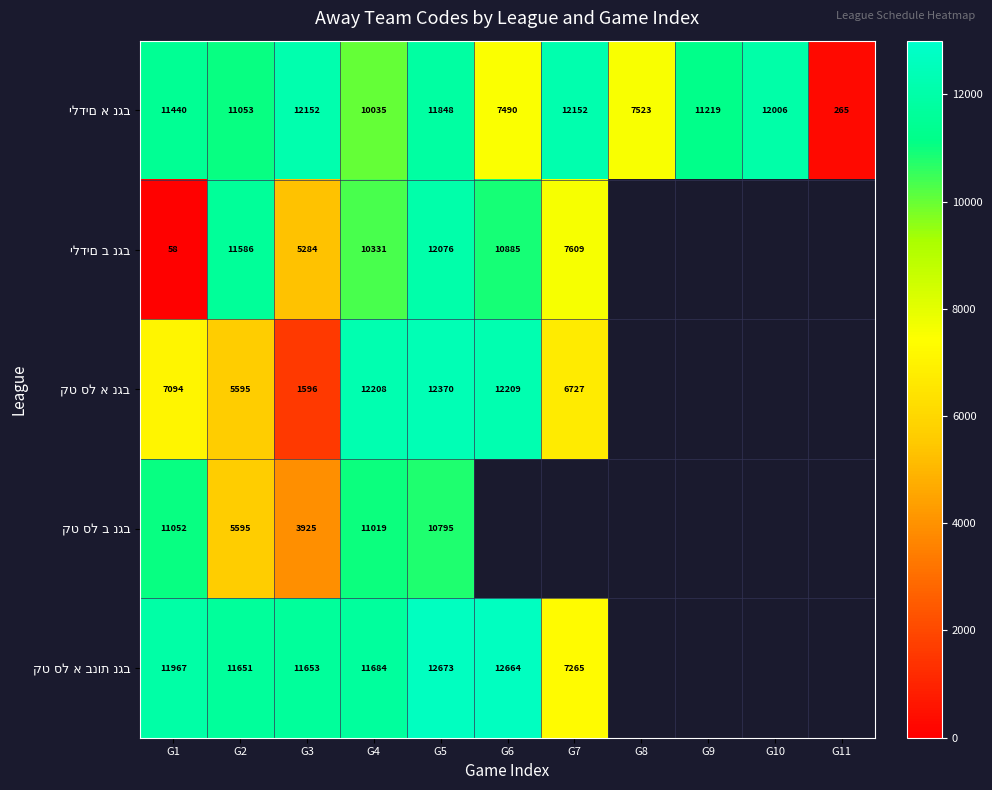

What is the total value across all series at G2?

45480